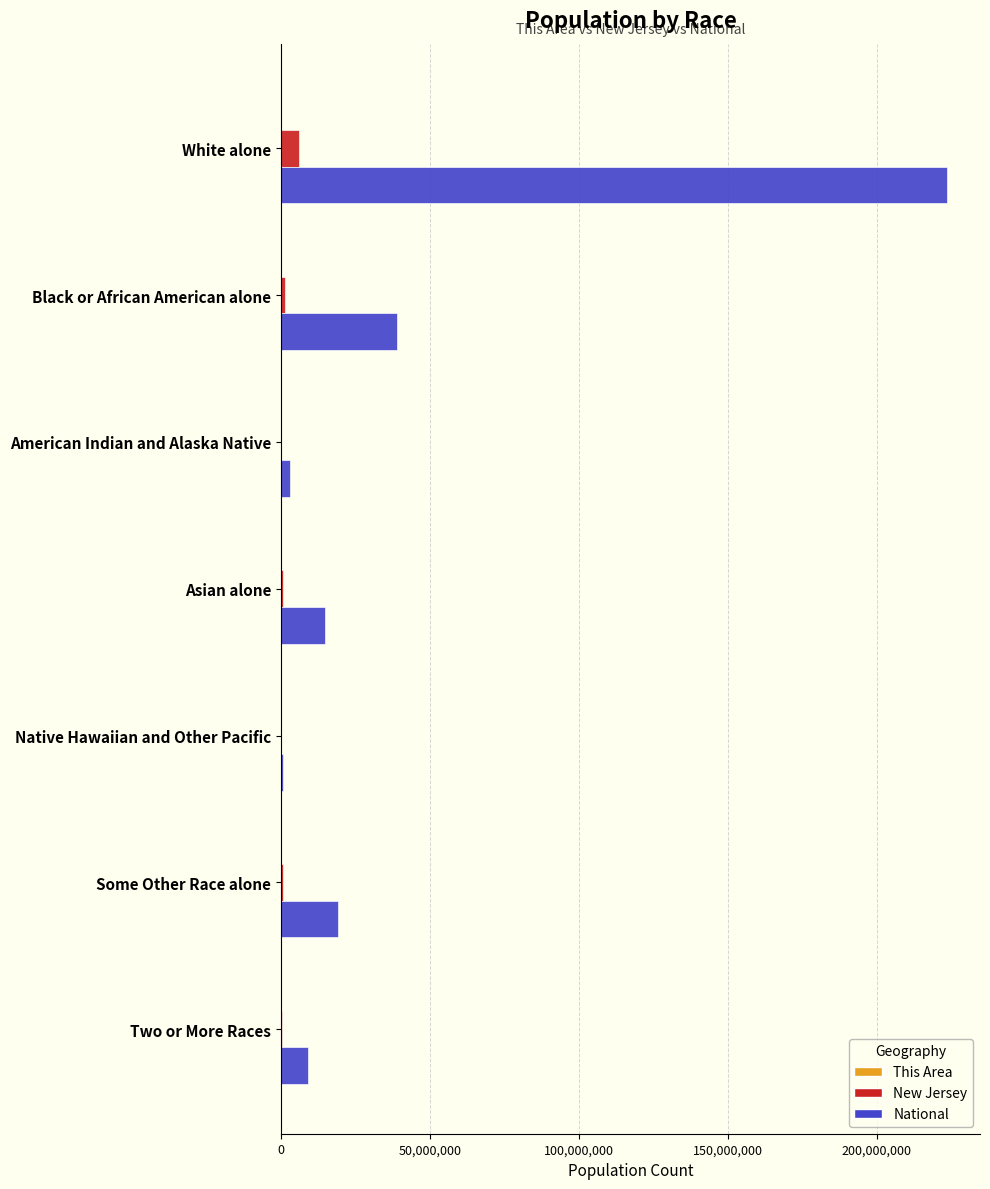

At which category is the sum across all series the highest?

White alone